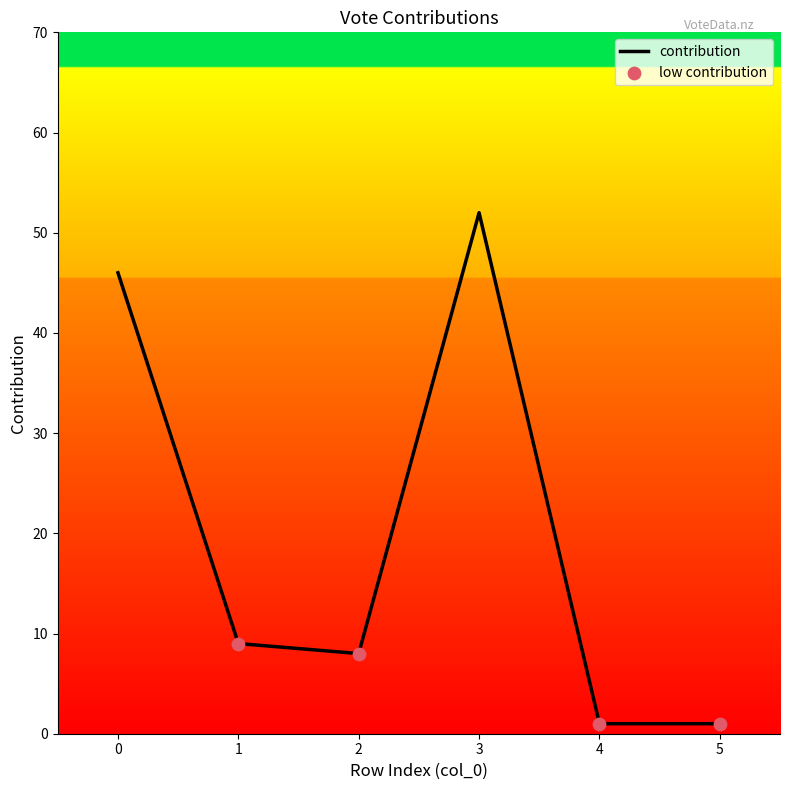

Between 4 and 2, which is larger?

2